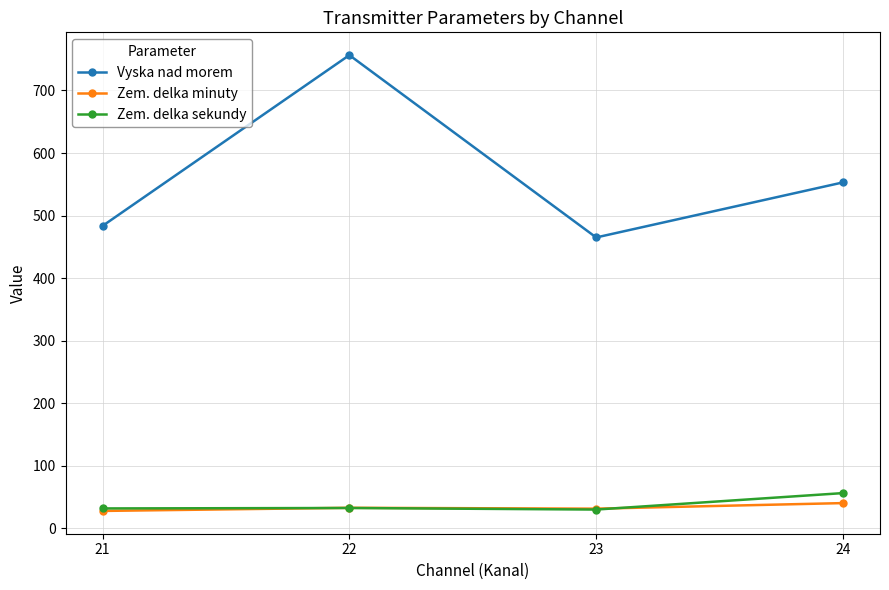

List the labels in order of Vyska nad morem value, smallest first.

23, 21, 24, 22